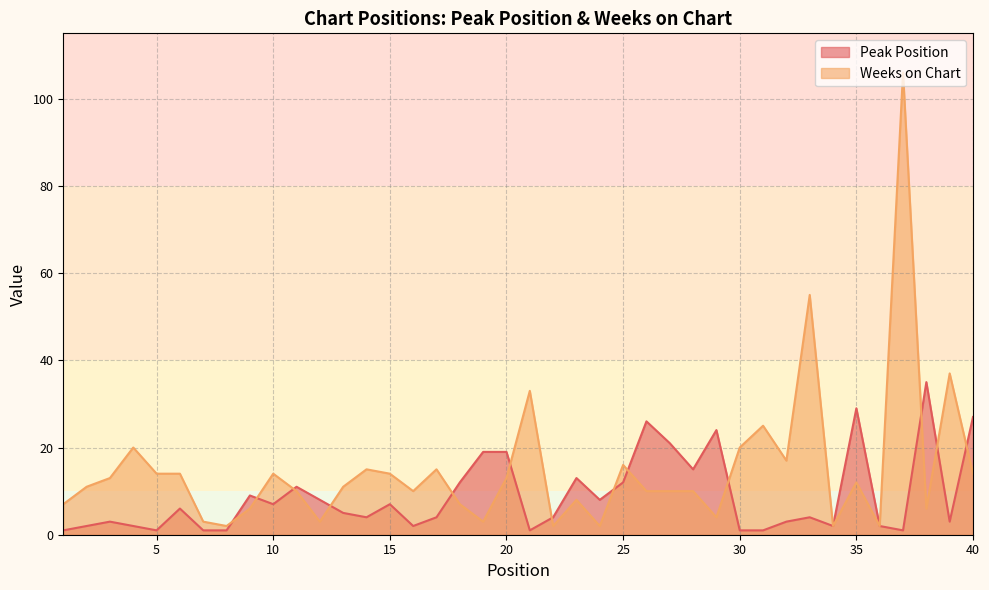

What is the smallest value displayed?

1